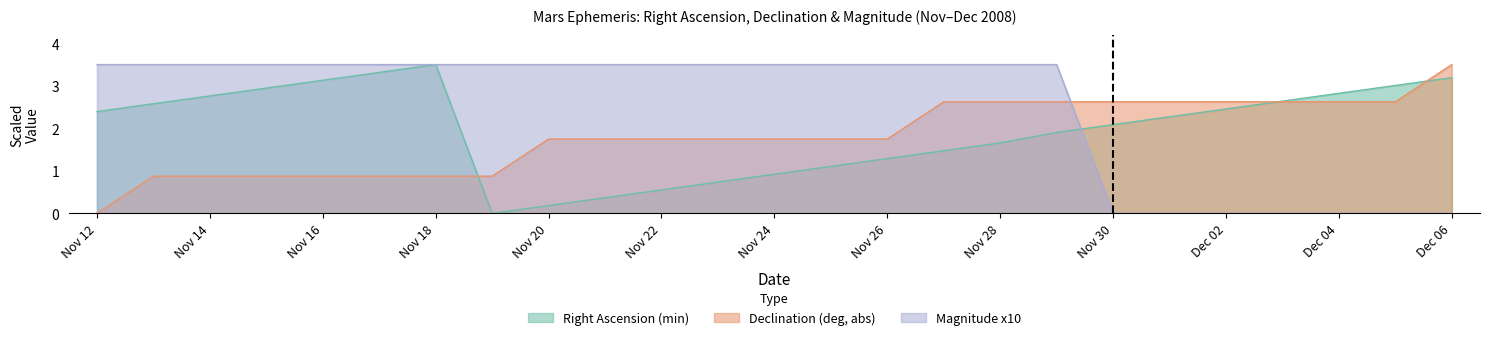

True or false: Magnitude x10 has a value of 3.5 at Nov 28.

True